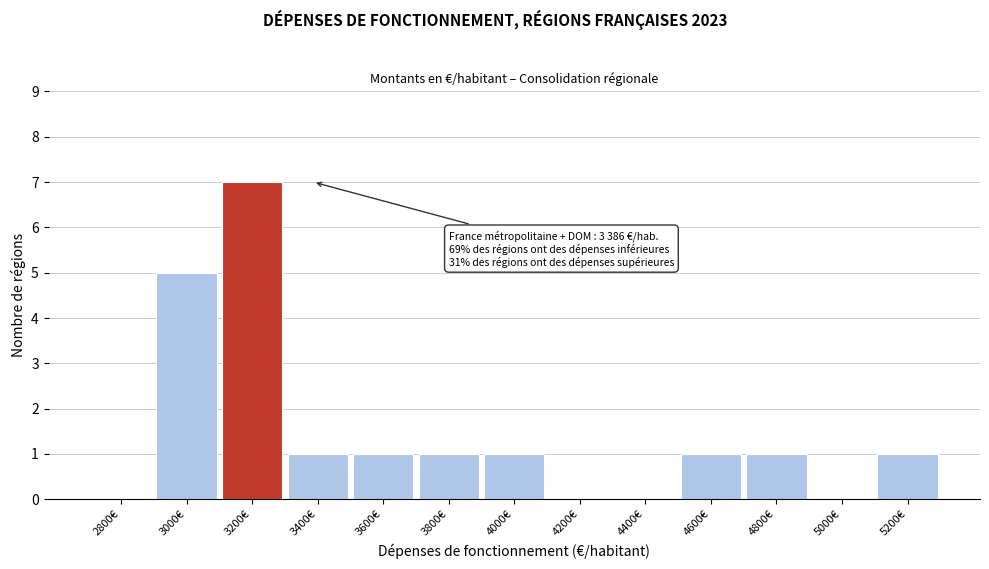

Reading right to left, extract all data points from this chart.

5200€=1	5000€=0	4800€=1	4600€=1	4400€=0	4200€=0	4000€=1	3800€=1	3600€=1	3400€=1	3200€=7	3000€=5	2800€=0